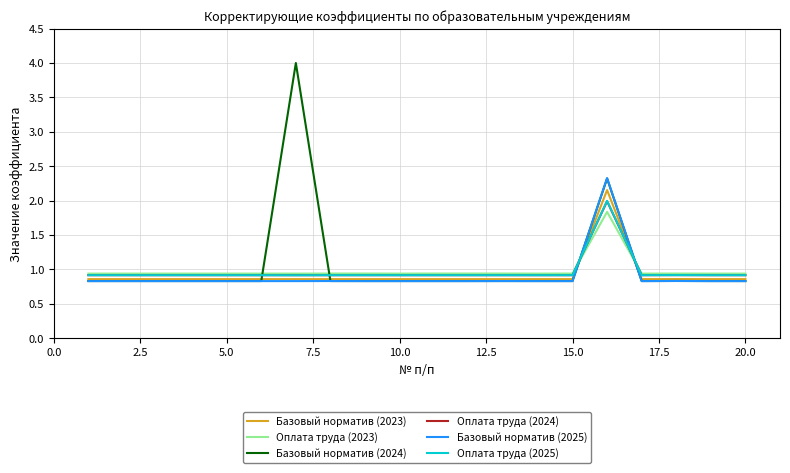

Which series has the widest spread of values?

Базовый норматив (2024)